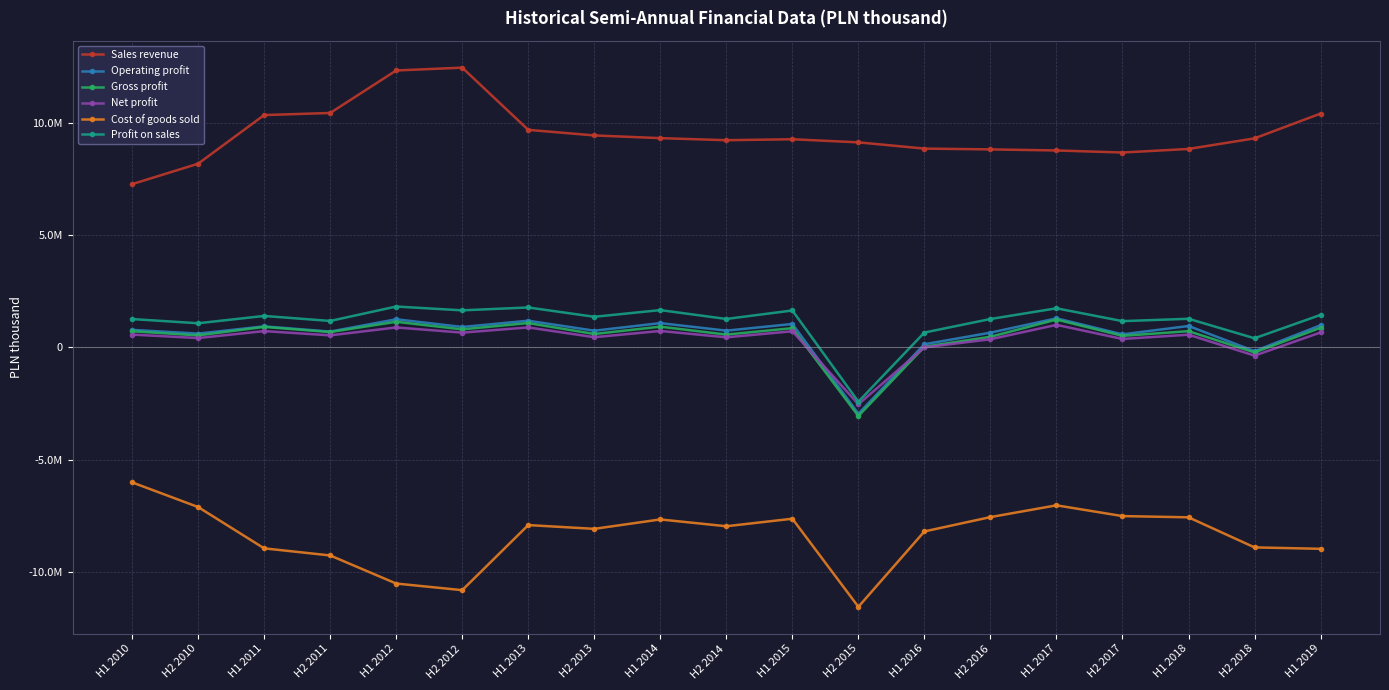

Which series has the largest total across all categories?

Sales revenue